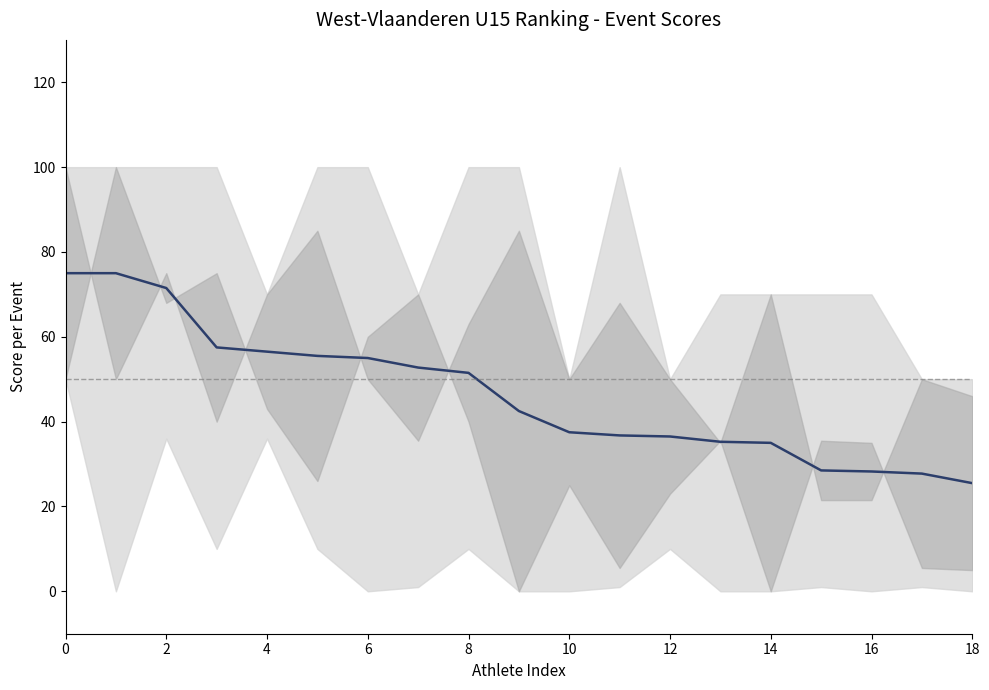

Read the value at 0.

75.0